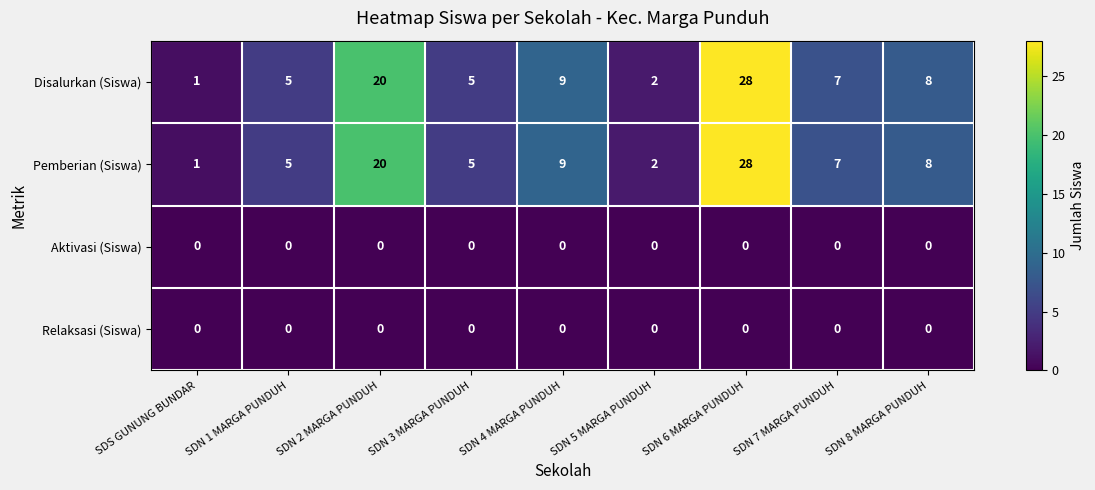

How many categories are shown in the chart?

9